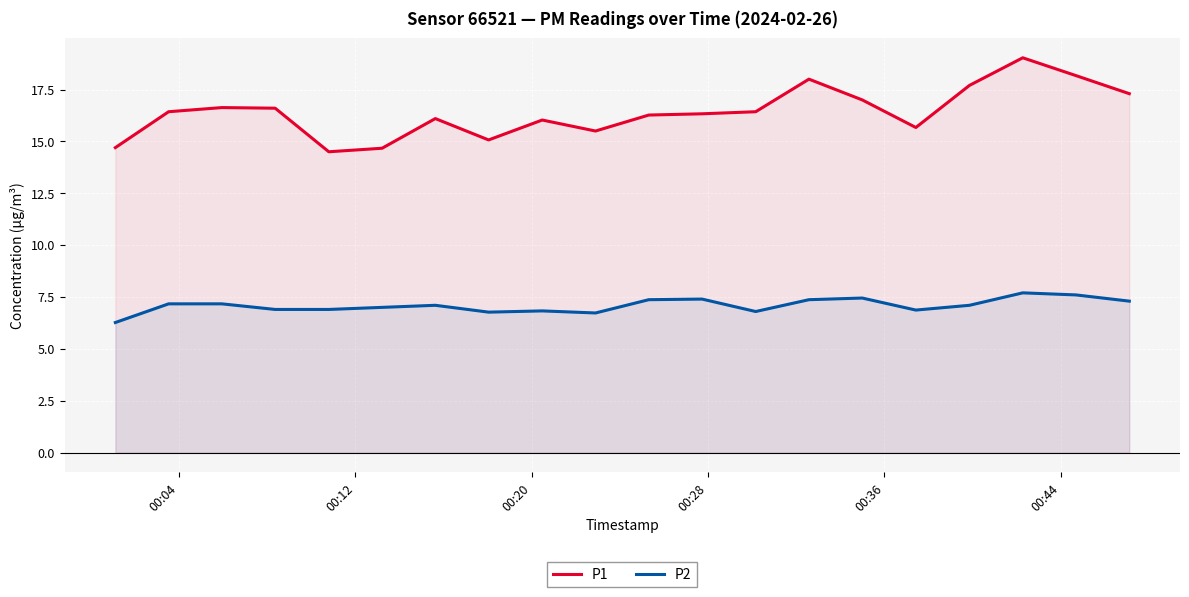

True or false: P2 and P1 cross at least once.

False